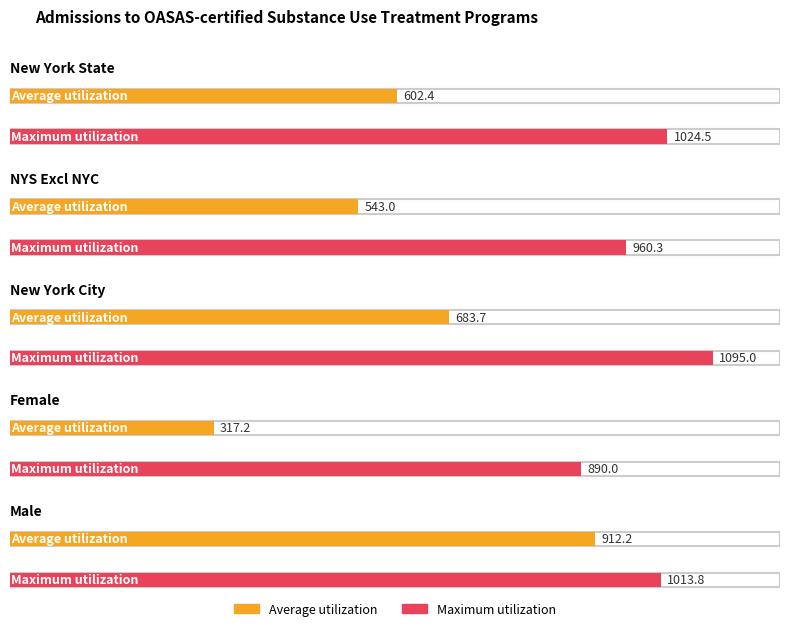

Reading left to right, extract all data points from this chart.

Average utilization: 602.4	543.0	683.7	317.2	912.2
Maximum utilization: 1024.5	960.3	1095.0	890.0	1013.8